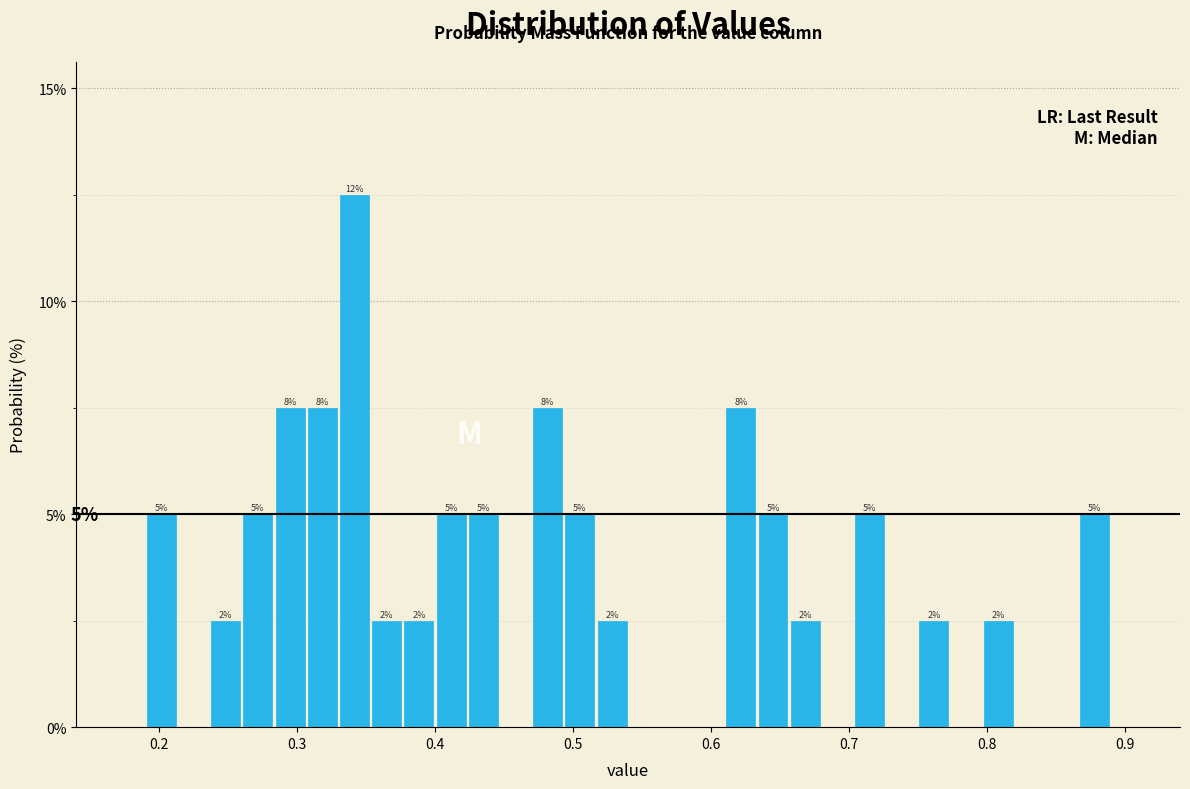

Around what value on the x-axis is the tallest bar? Give the approximate position of its centre, as read against the axis.

0.34